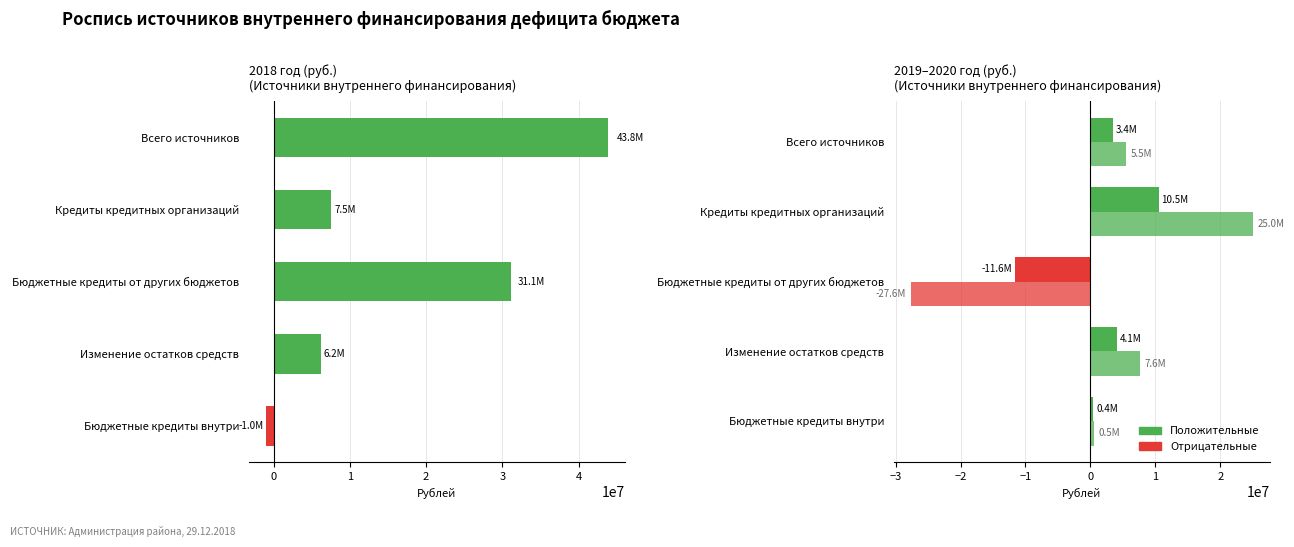

Is the value of 2019 at Бюджетные кредиты от других бюджетов greater than the value of 2020 at Изменение остатков средств?

No